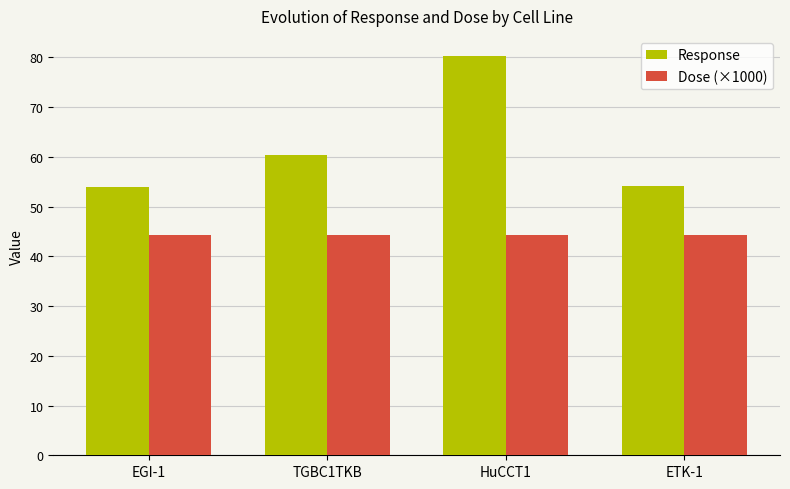

Rank the series at EGI-1 from highest to lowest value.

Response, Dose (×1000)